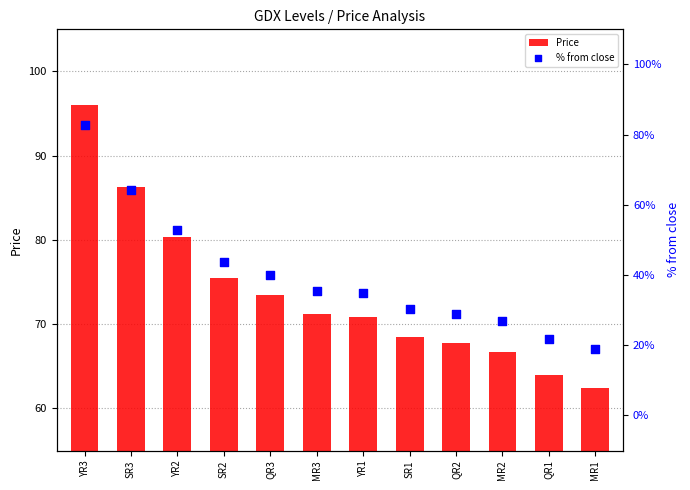

Which series reaches the minimum Y coordinate?

% from close